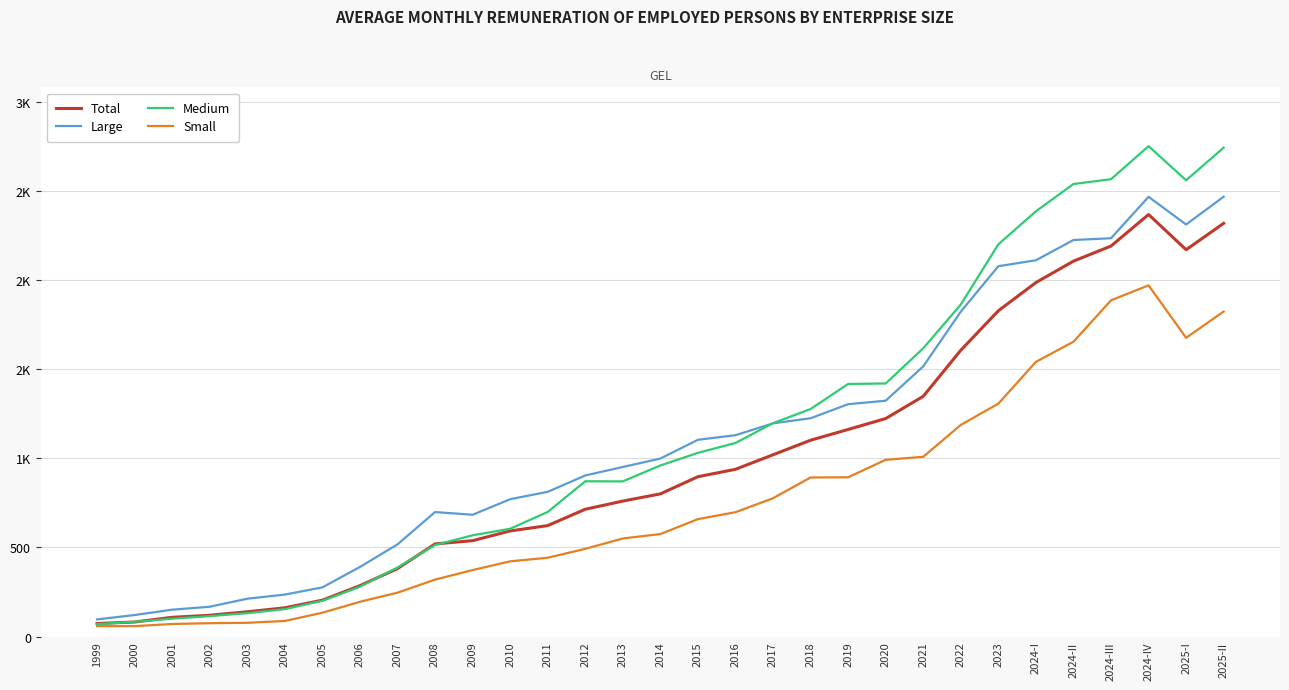

What are all the series names shown in the legend?

Total, Large, Medium, Small